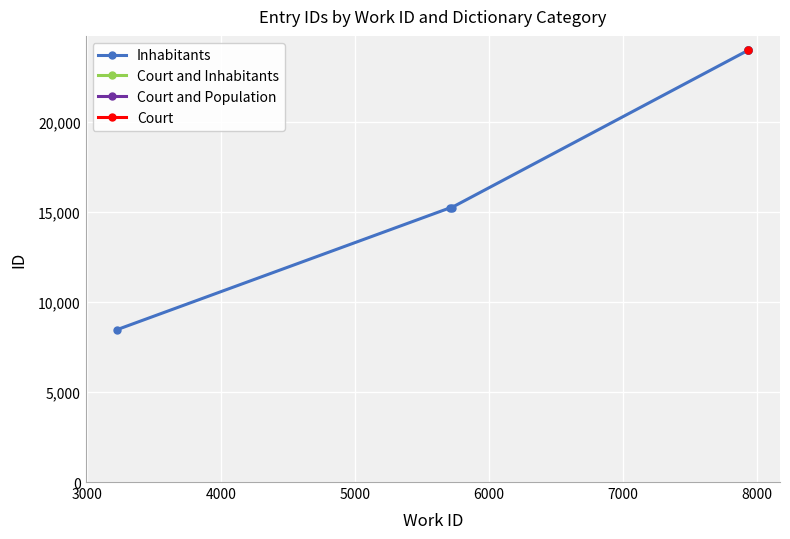

True or false: the data shows 13910 at 6000.

False